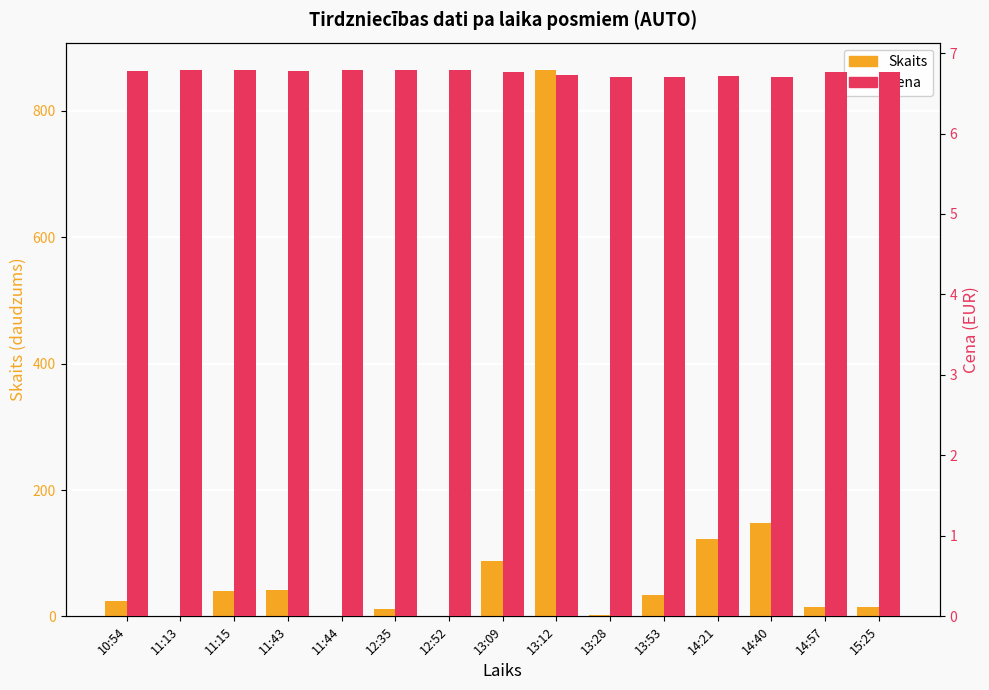

Which category has the lowest value in the Skaits series?

11:13